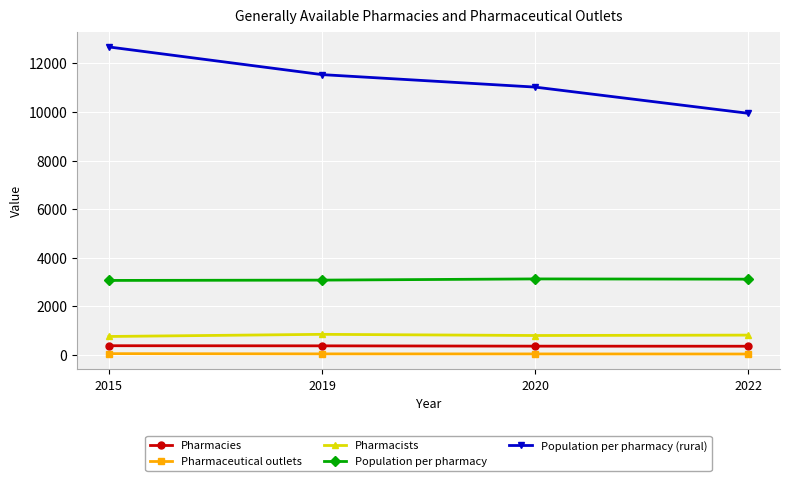

What are all the series names shown in the legend?

Pharmacies, Pharmaceutical outlets, Pharmacists, Population per pharmacy, Population per pharmacy (rural)